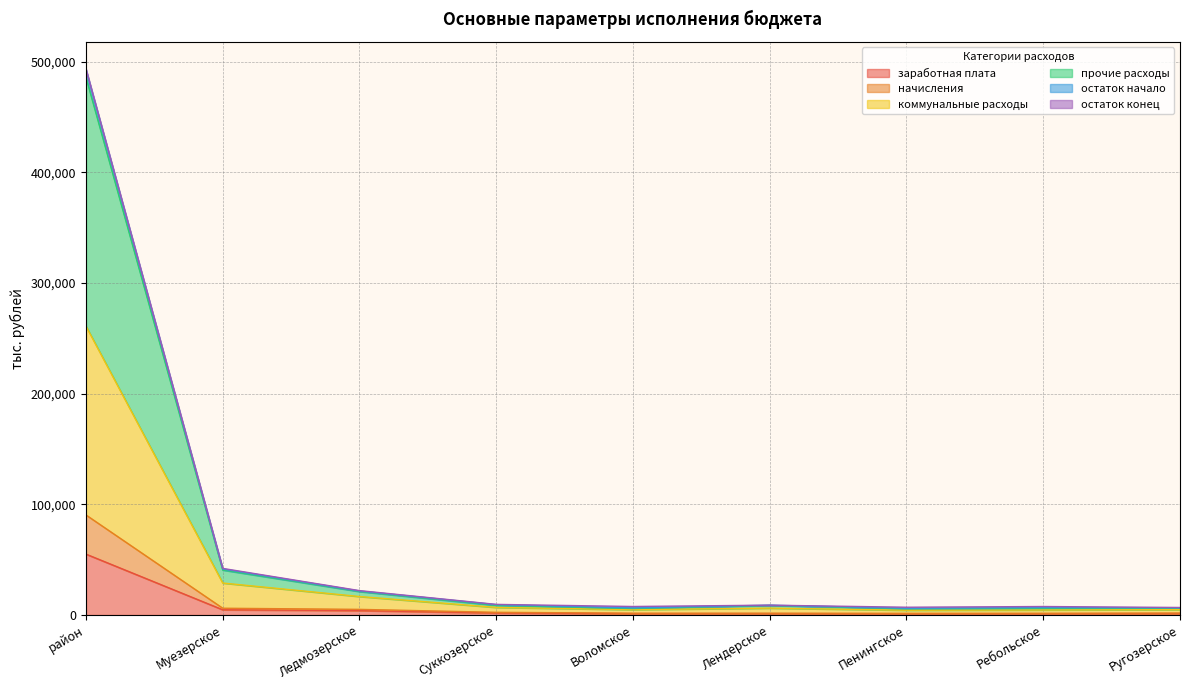

How many values in the остаток начало series are below 8886?

4